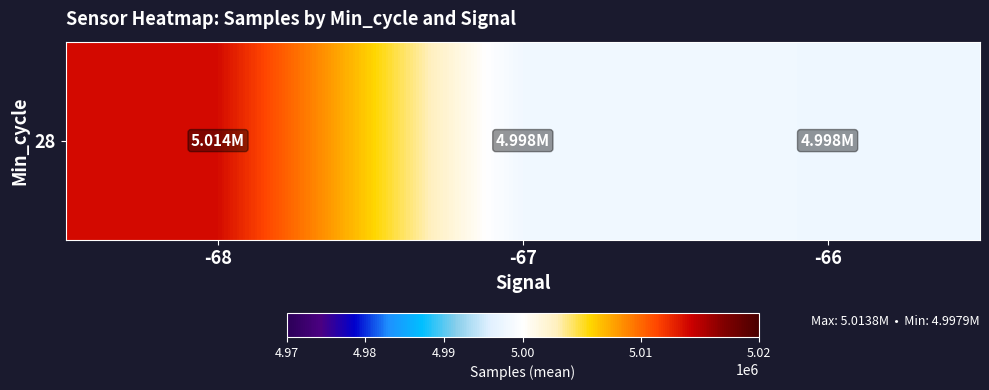

The value at -66 is 4997865.3. True or false?

True